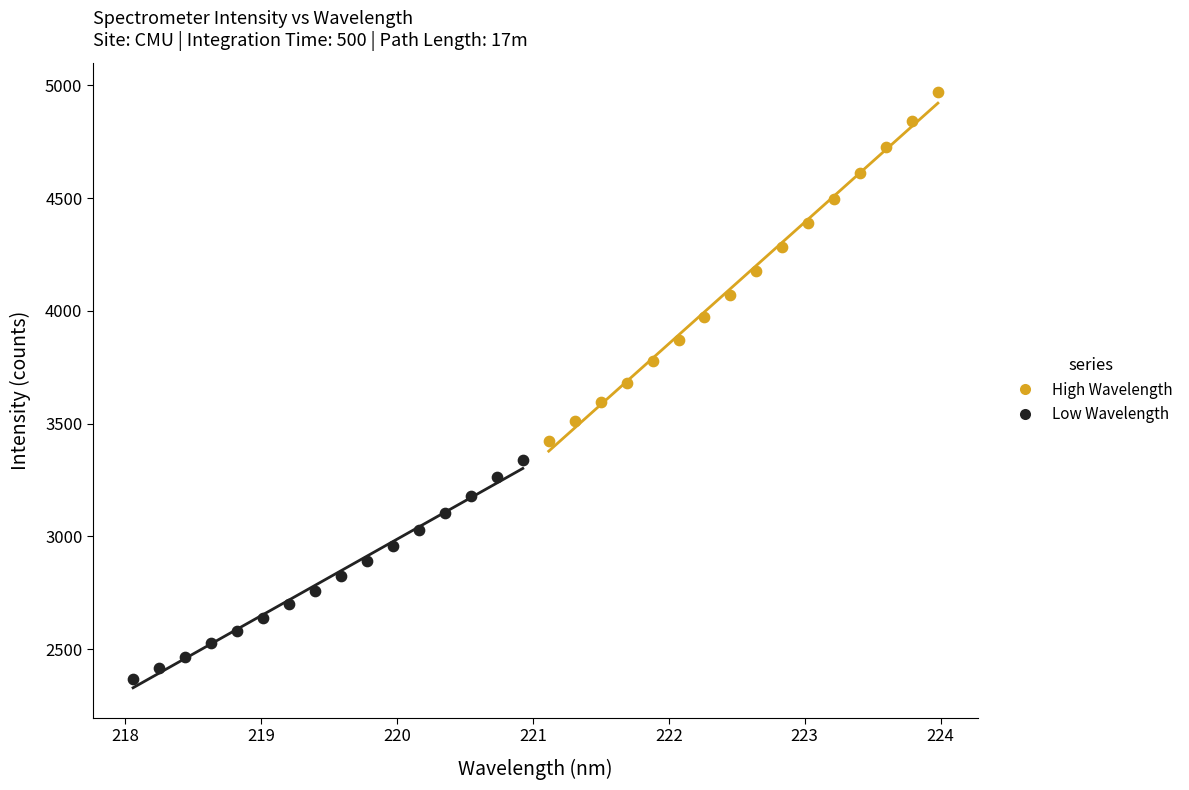

Which series contains the highest Y value?

High Wavelength